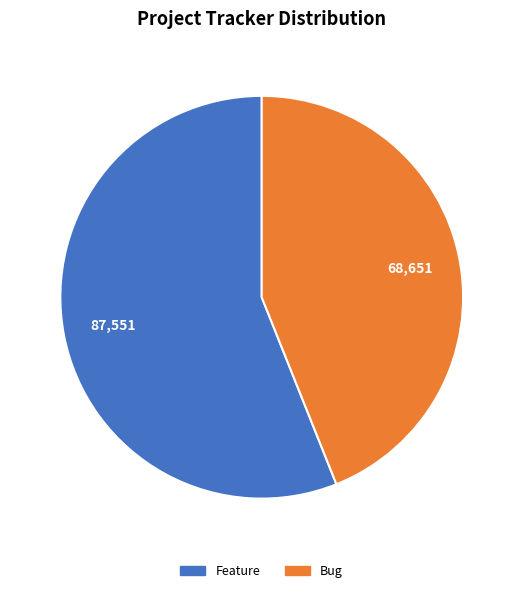

Combined, do Feature and Bug account for over 50%?

Yes